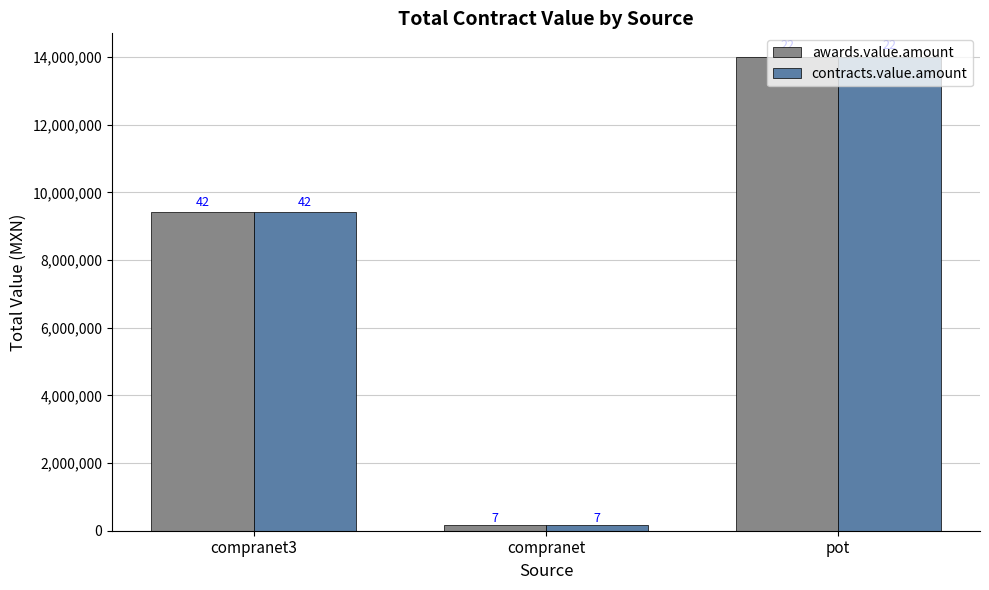

The value of awards.value.amount at compranet is 166390.8. True or false?

True